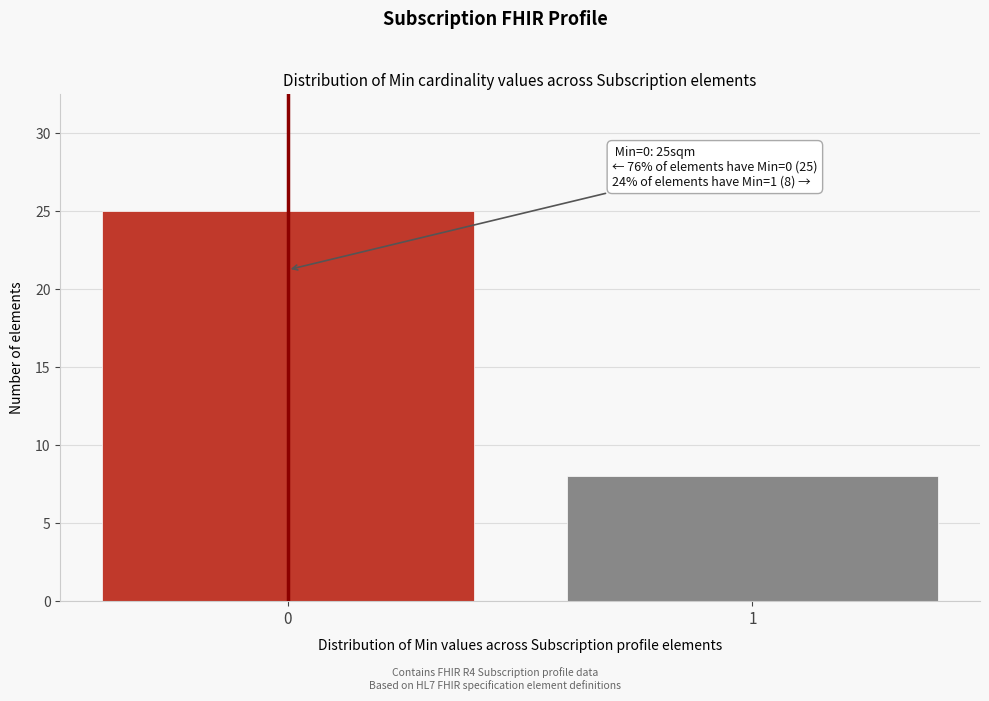

Reading left to right, what are all the values shown in this chart?

25	8